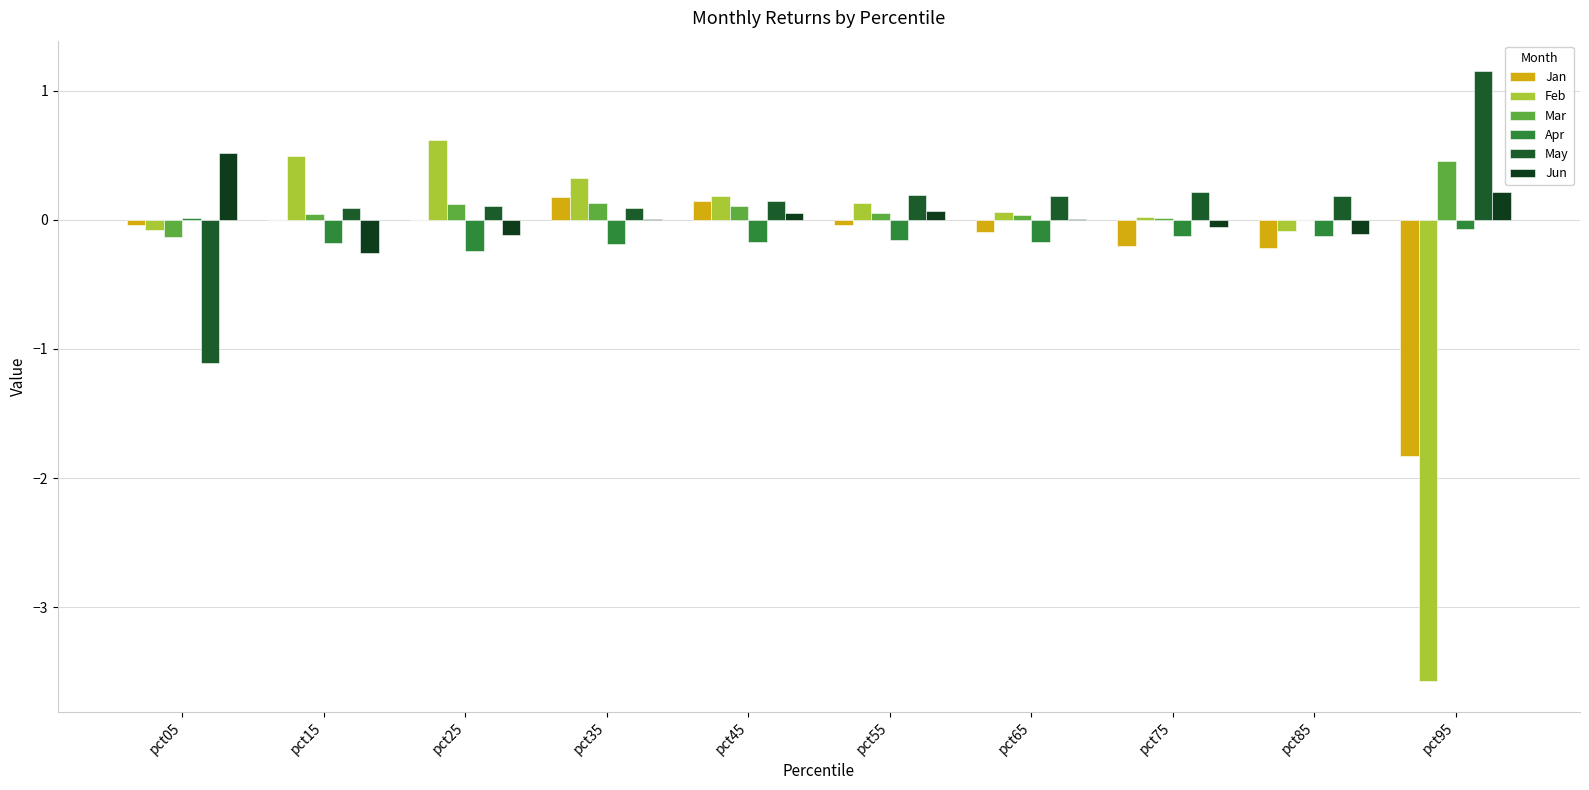

What is the value of the Mar bar at the 6th from the left?

0.1